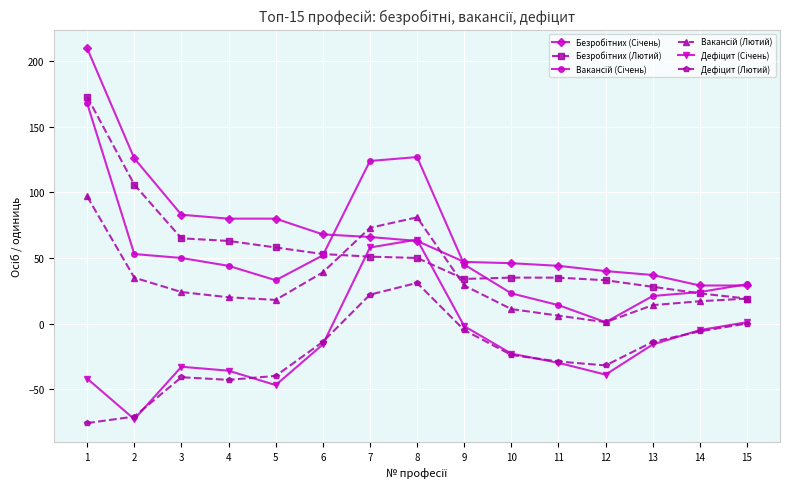

What is the maximum value shown in the chart?

210